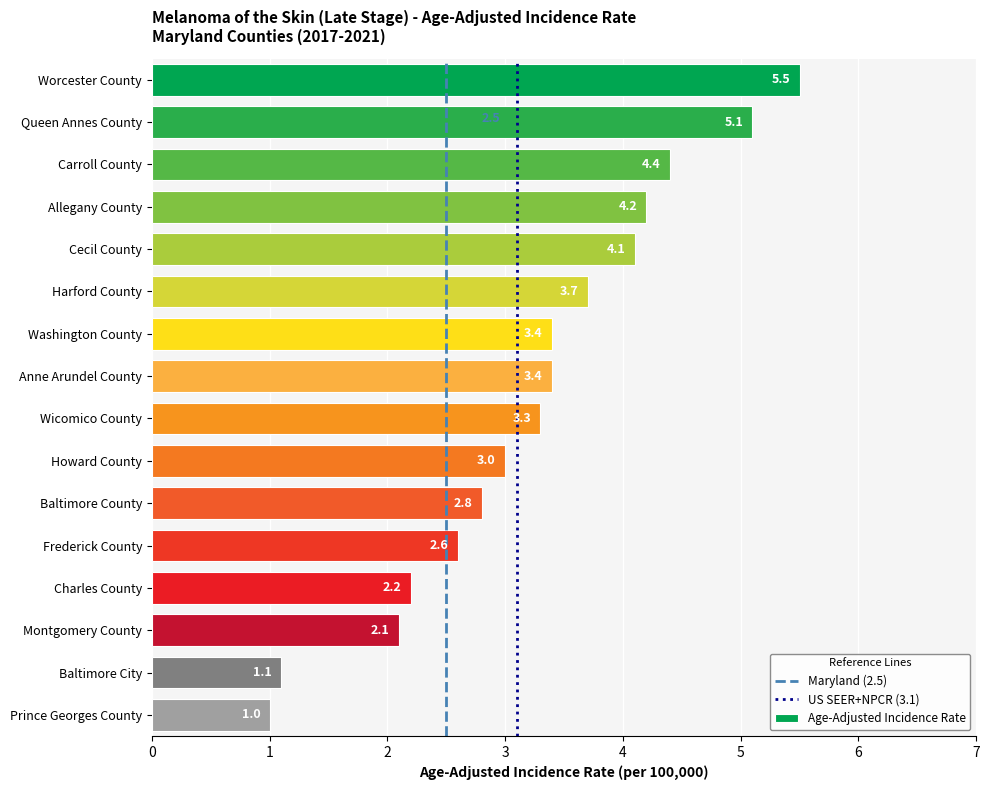

Does the chart contain stacked bars?

No